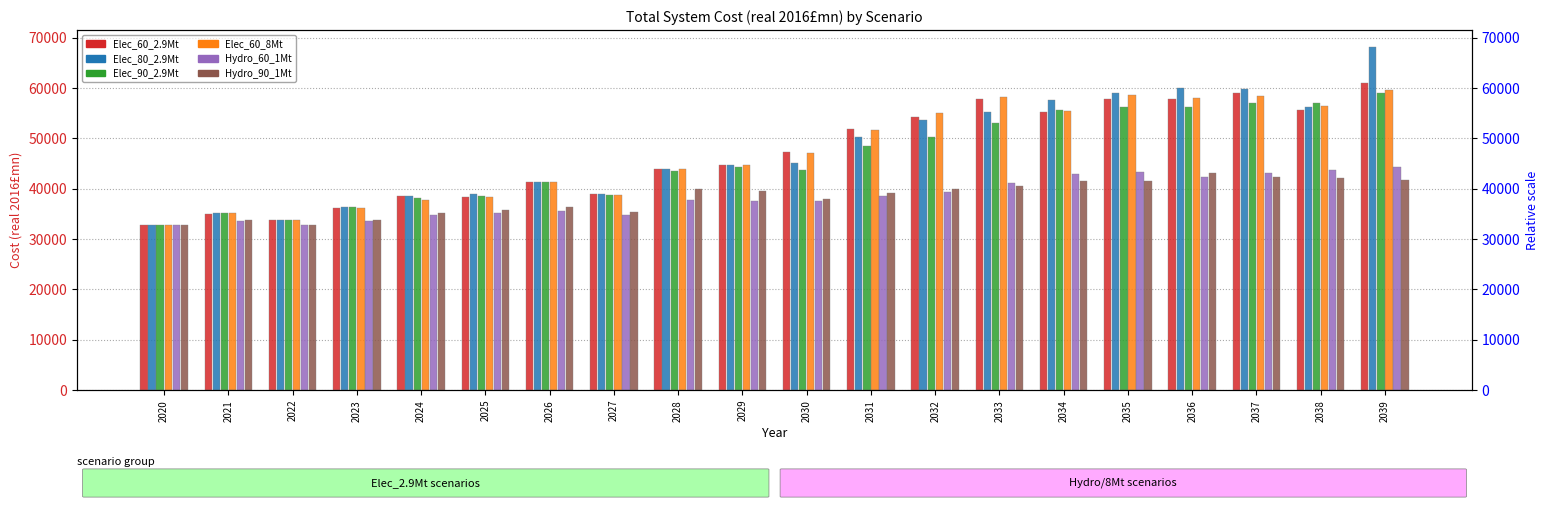

The Hydro_60_1Mt series shows 23174 at 2031. True or false?

False